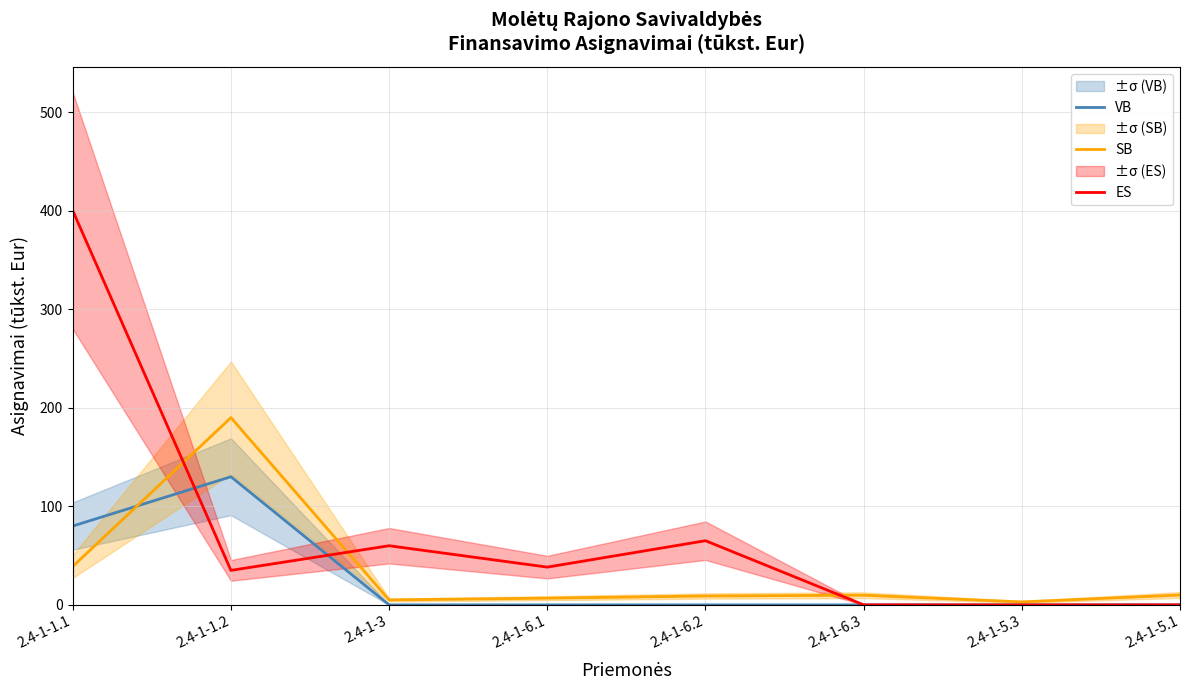

The VB series shows -67.5 at 2.4-1-6.3. True or false?

False